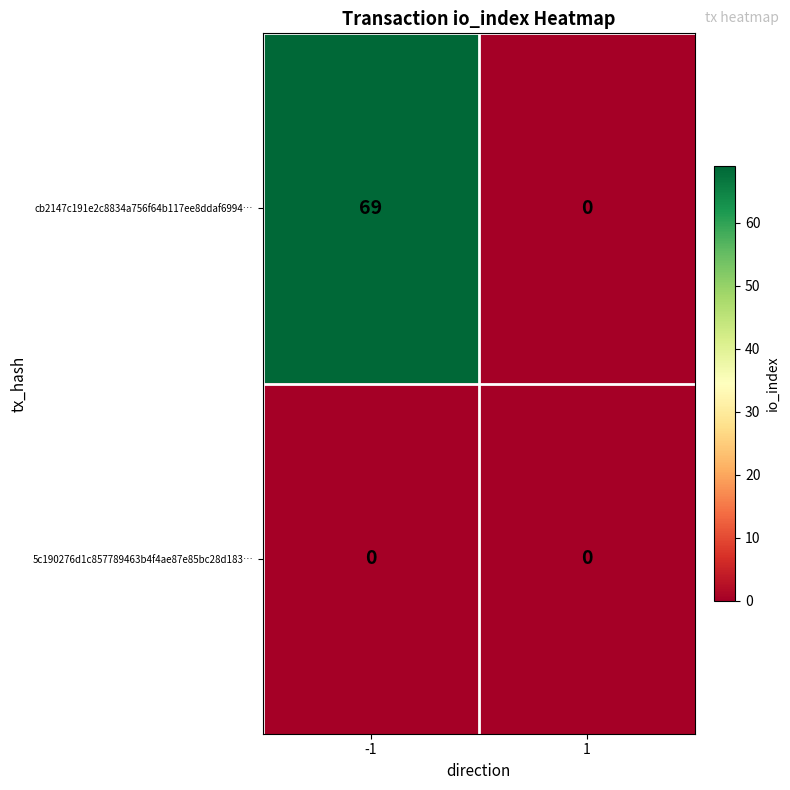

Reading right to left, list all the values displayed in this chart.

cb2147c191e2c8834a756f64b117ee8ddaf6994…: 0	69
5c190276d1c857789463b4f4ae87e85bc28d183…: 0	0